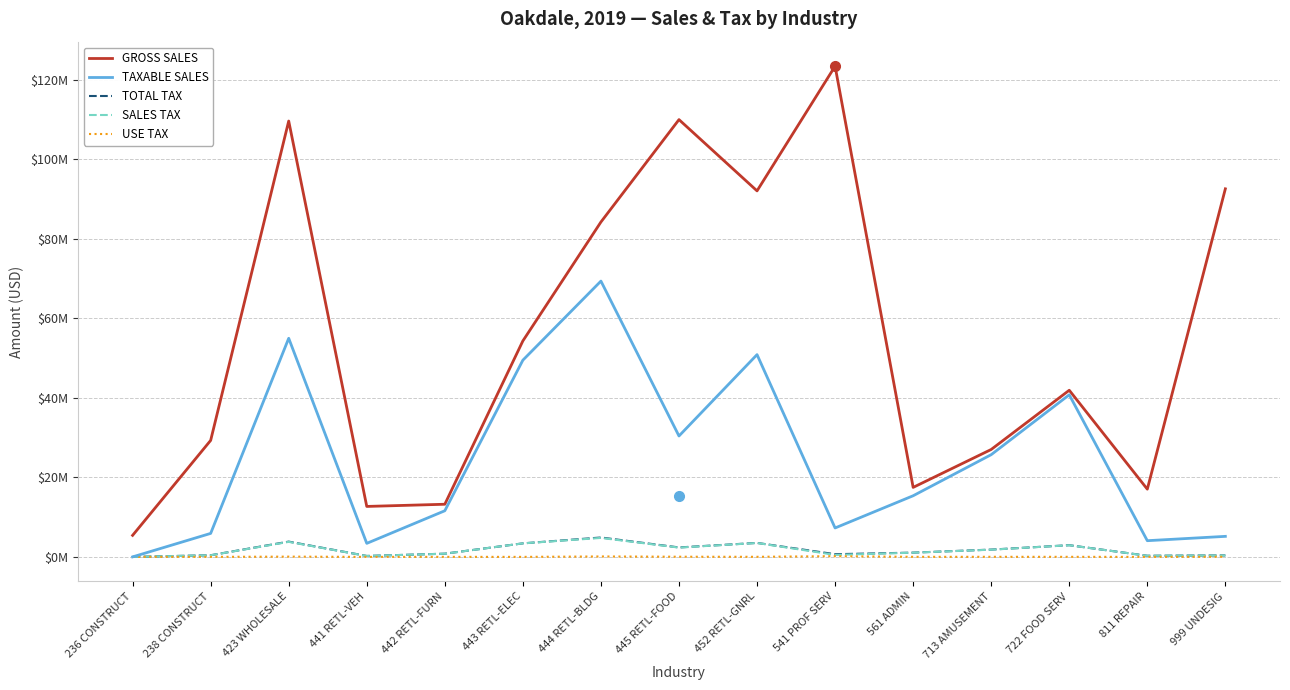

True or false: TAXABLE SALES has a value of 5909036 at 238 CONSTRUCT.

True